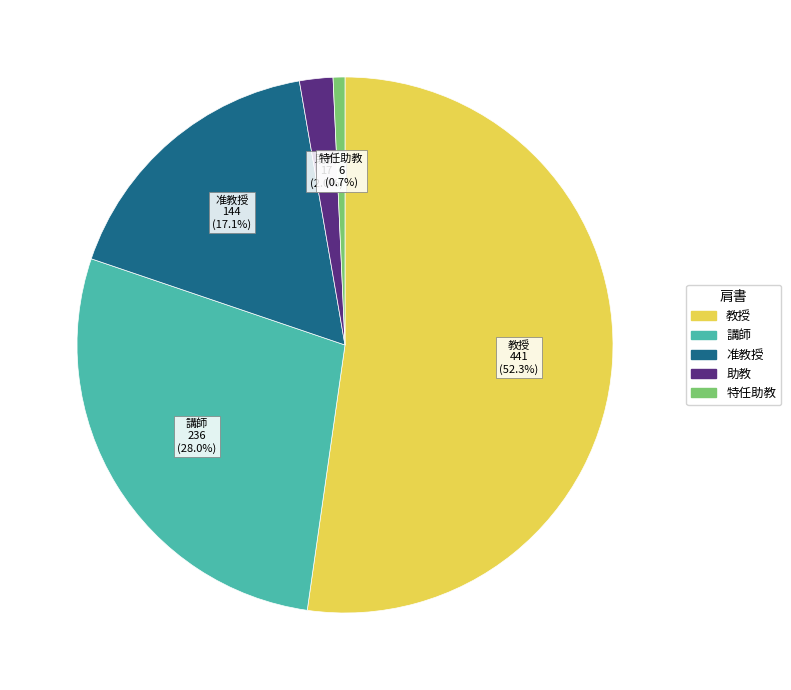

Is there any slice that represents more than half of the pie?

Yes